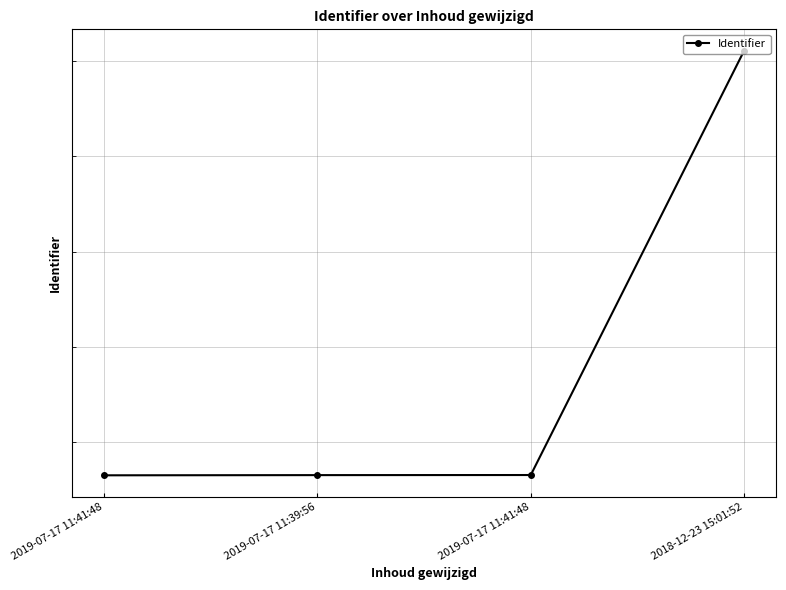

True or false: there are more than 1 points higher than both neighbors.

False